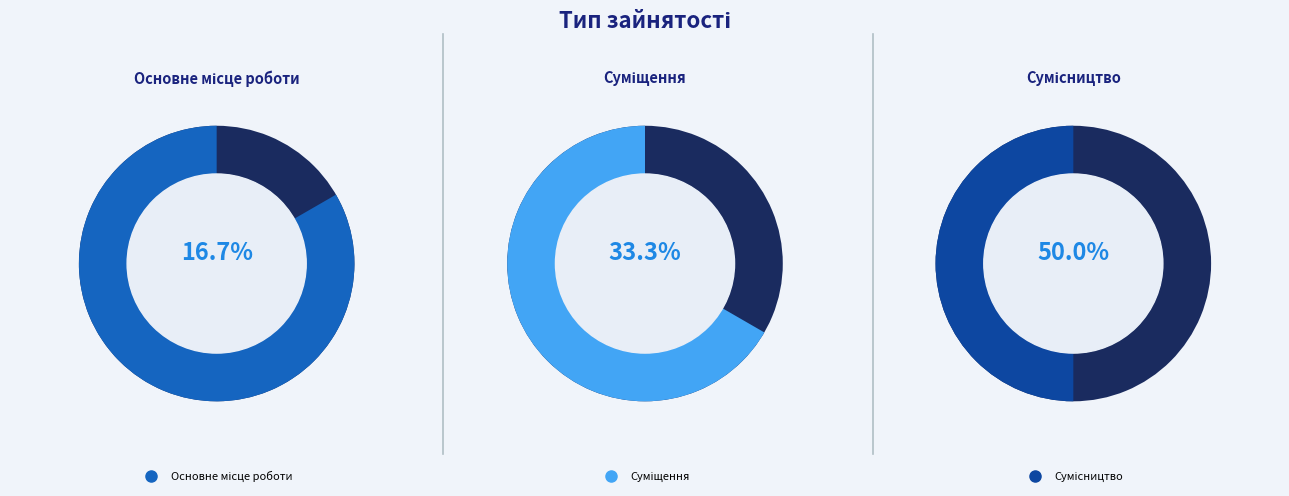

Which slice is the smallest?

Основне місце роботи